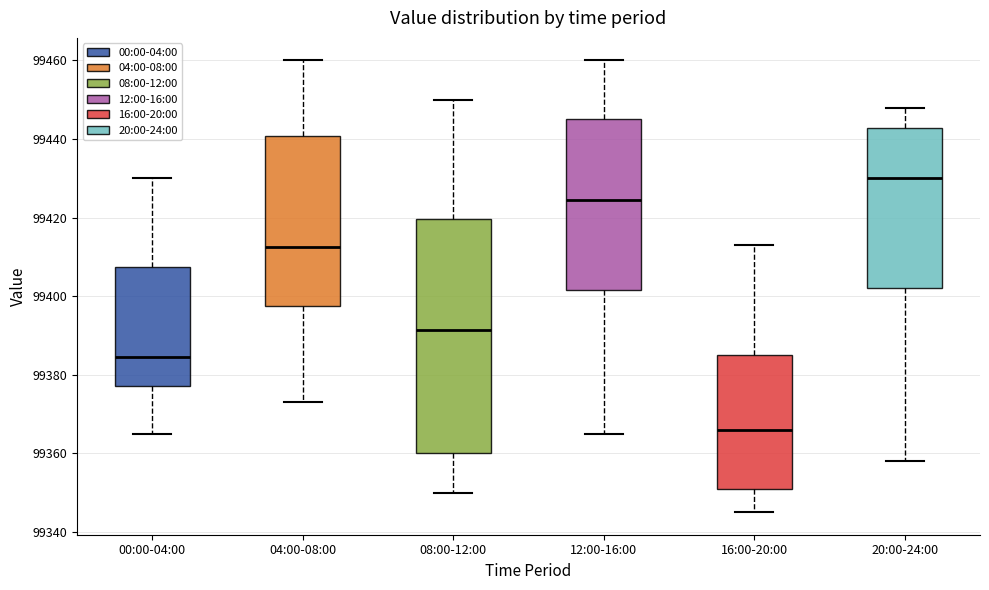

Which box has the lowest median line?

16:00-20:00